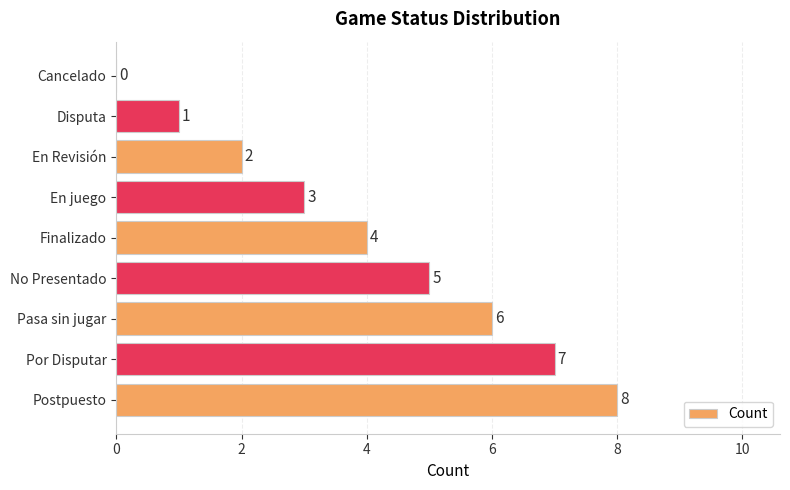

What is the ratio of the value at Por Disputar to the value at Disputa?

7.0